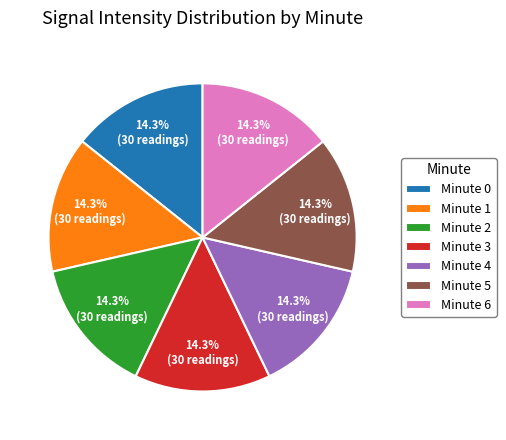

To the nearest percent, what is the difference between the largest and smallest slice percentages?

0%